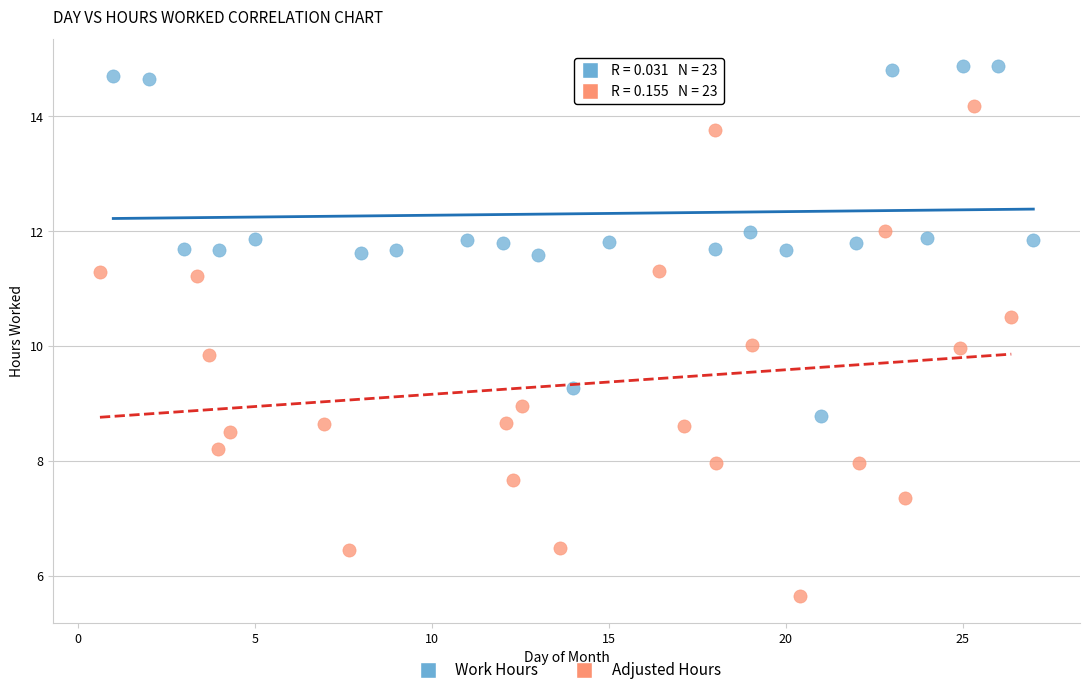

What are all the series names shown in the legend?

Work Hours, Adjusted Hours